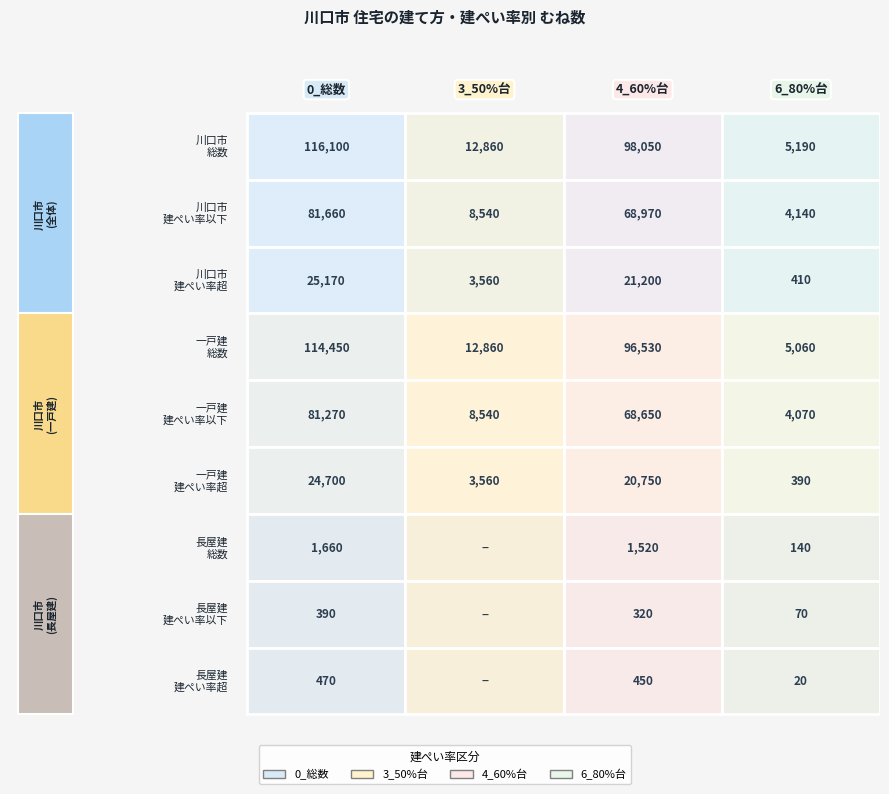

What is the maximum value shown in the chart?

116100